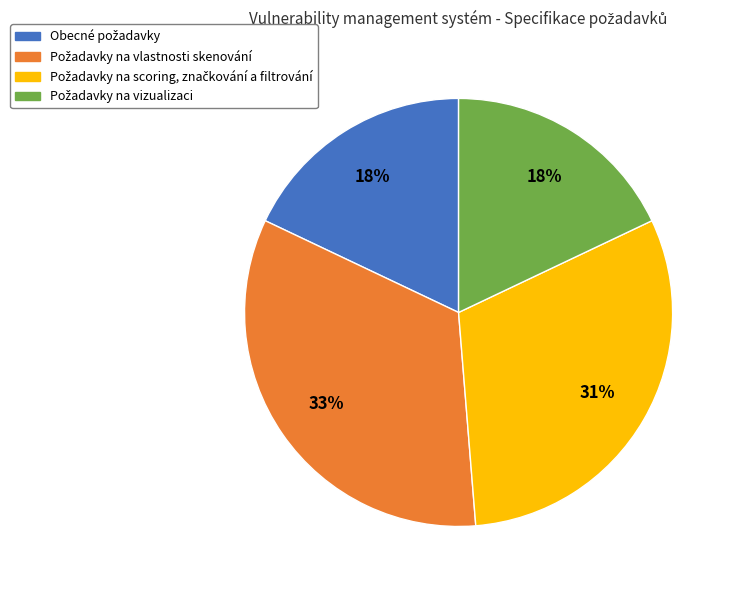

Is there a majority slice in this chart?

No